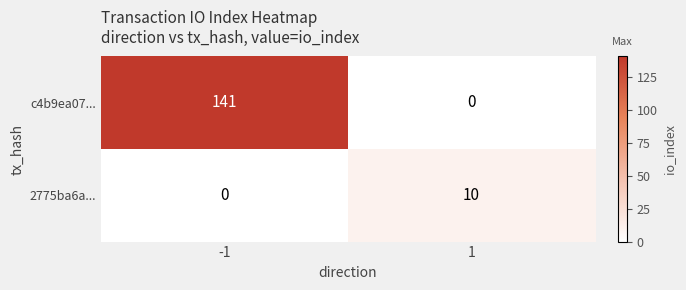

What is the difference between the c4b9ea07... values at 1 and -1?

141